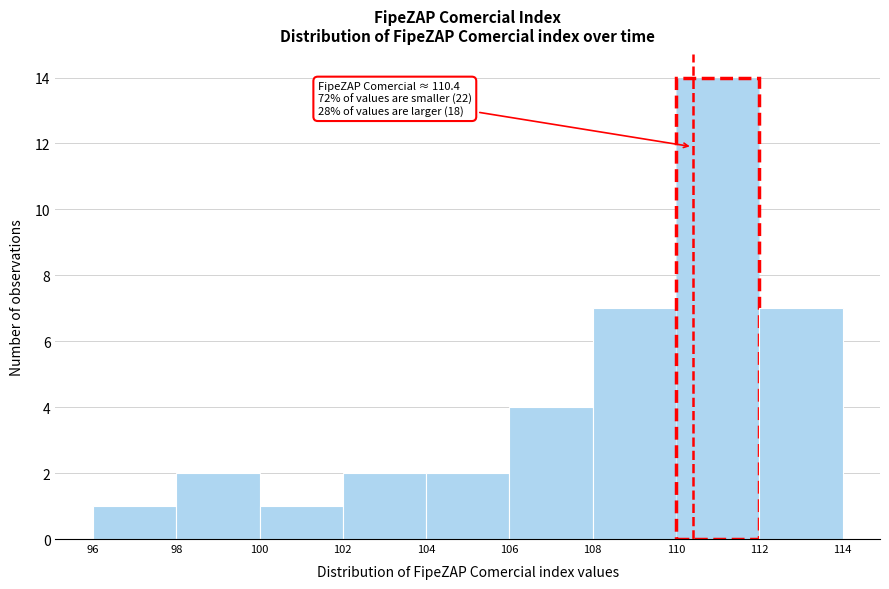

Which range on the x-axis has the tallest bar?

110 to 112